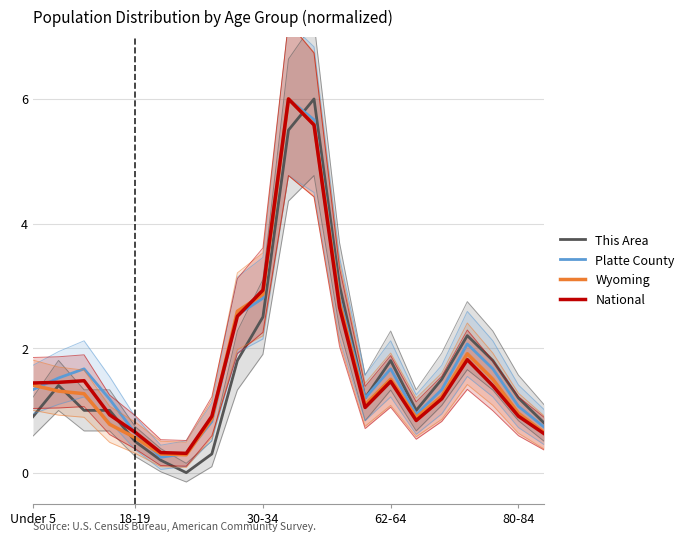

At which label does This Area reach its peak?

11